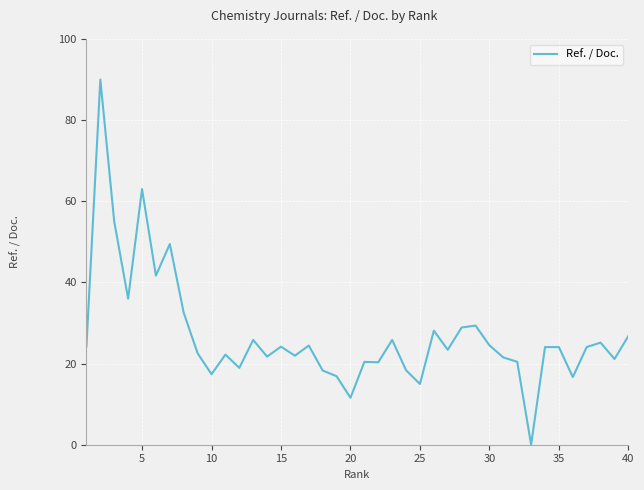

What is the maximum value shown in the chart?

90.0